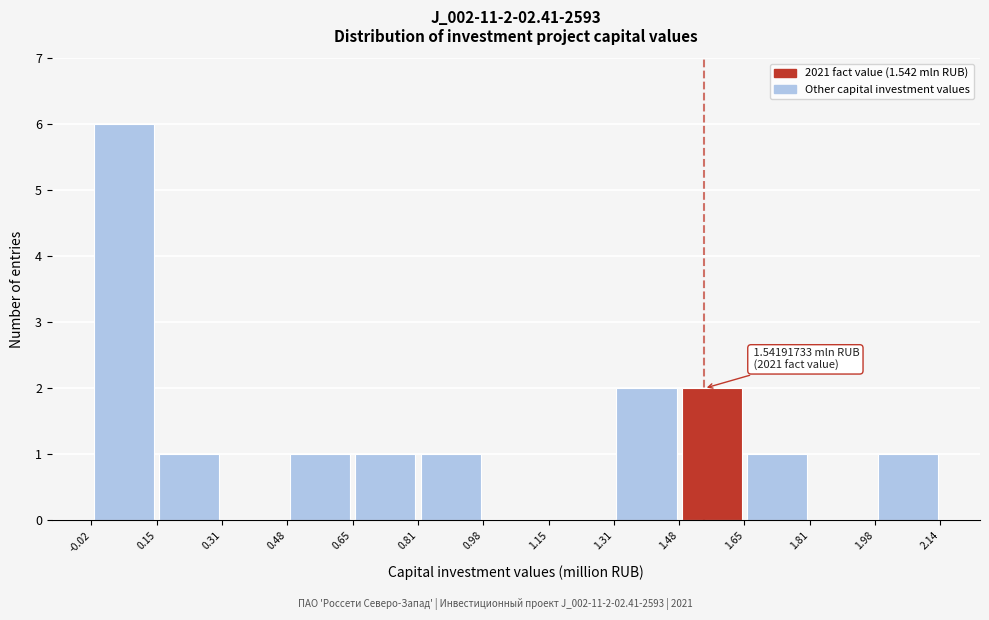

Over which range of the x-axis is the bar tallest?

-0.02 to 0.15